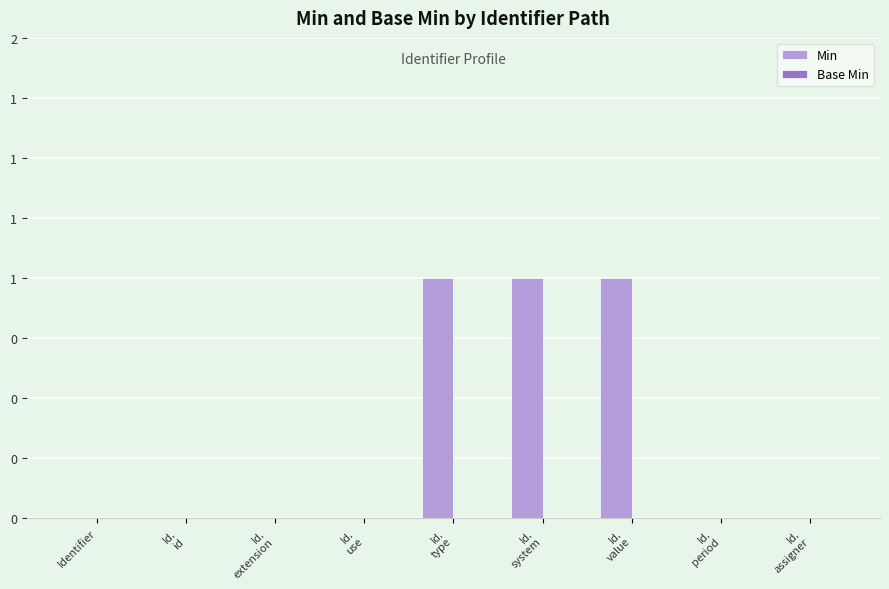

Are the bars horizontal?

No